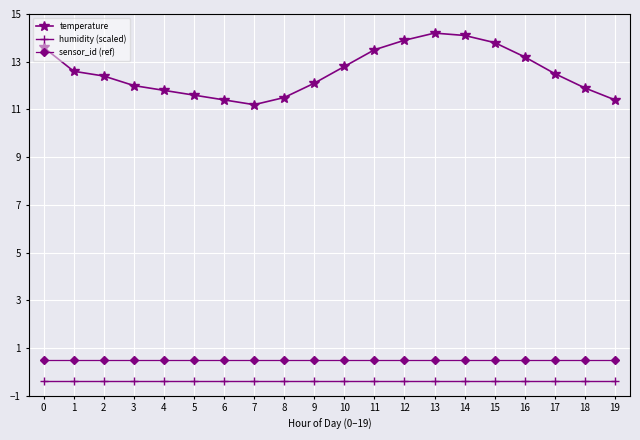

Reading left to right, list all the values displayed in this chart.

temperature: 13.6	12.6	12.4	12.0	11.8	11.6	11.4	11.2	11.5	12.1	12.8	13.5	13.9	14.2	14.1	13.8	13.2	12.5	11.9	11.4
humidity (scaled): -0.4	-0.4	-0.4	-0.4	-0.4	-0.4	-0.4	-0.4	-0.4	-0.4	-0.4	-0.4	-0.4	-0.4	-0.4	-0.4	-0.4	-0.4	-0.4	-0.4
sensor_id (ref): 0.5	0.5	0.5	0.5	0.5	0.5	0.5	0.5	0.5	0.5	0.5	0.5	0.5	0.5	0.5	0.5	0.5	0.5	0.5	0.5